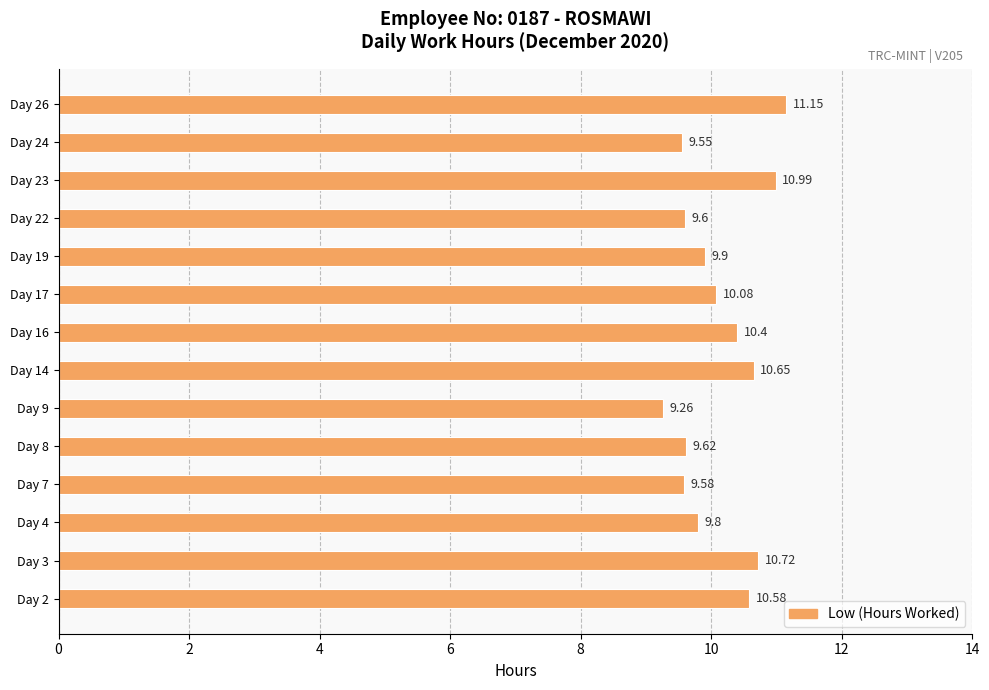

What is the ratio of the value at Day 16 to the value at Day 22?

1.1